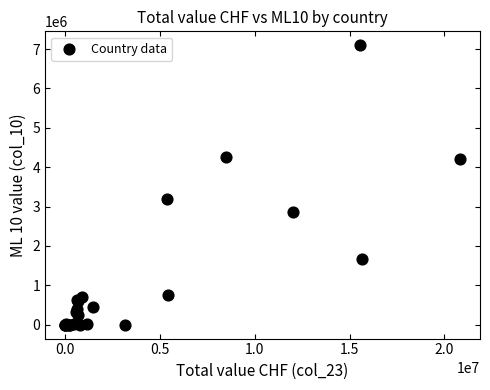

What Y value in the scatter plot is closest to 3548179?

3193322